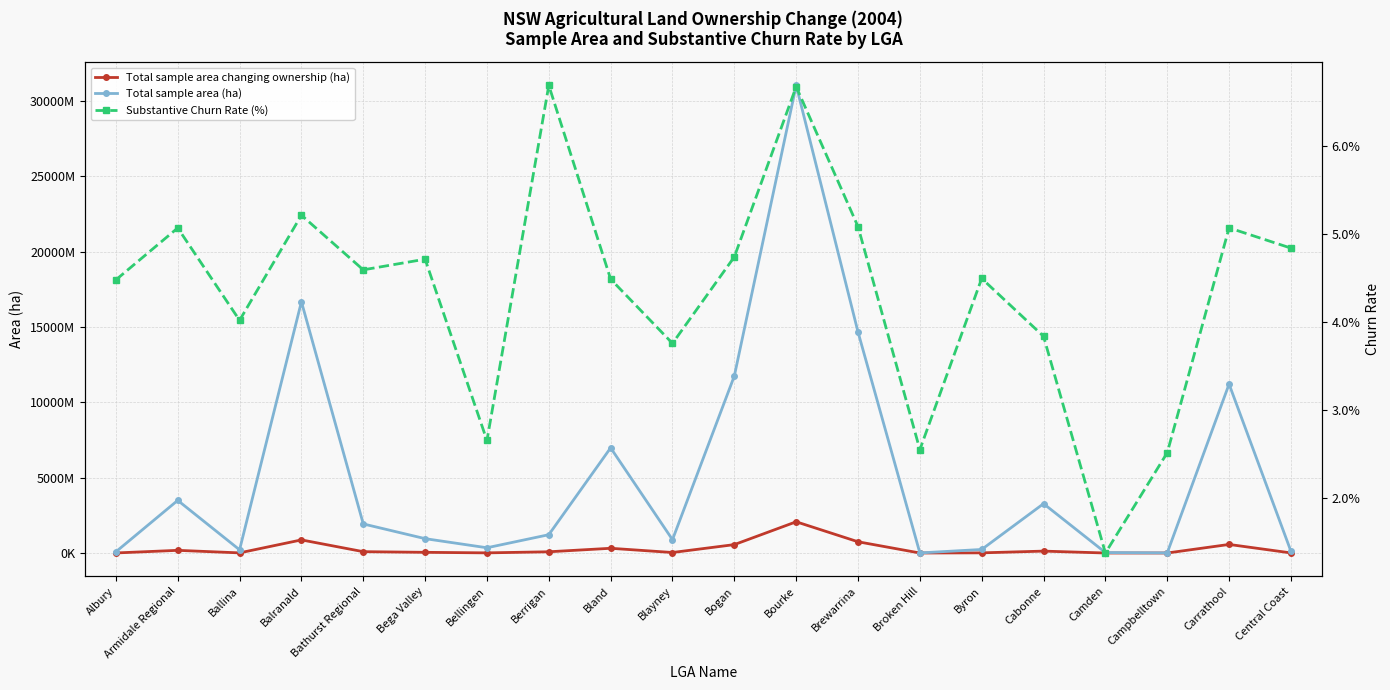

Which series has the largest total across all categories?

Total sample area (ha)